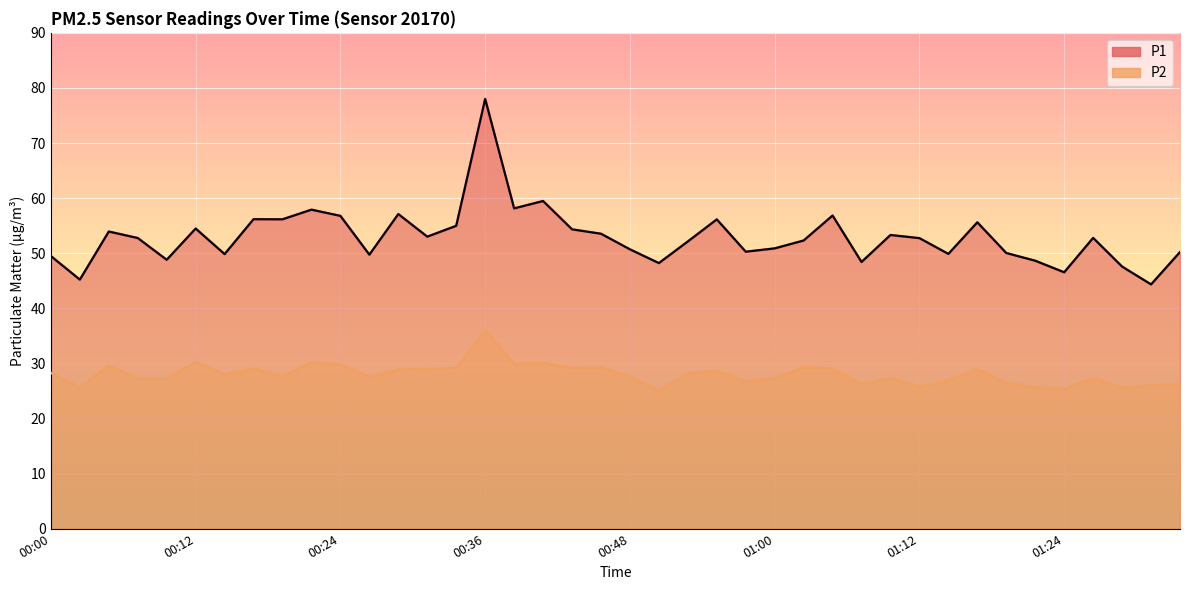

True or false: P1 and P2 intersect in this chart.

False